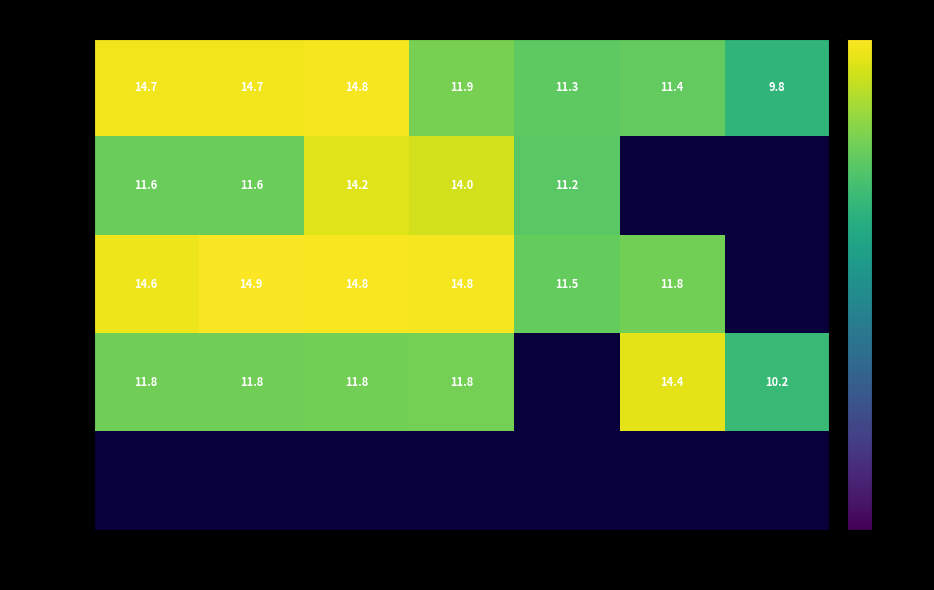

Between Thu and Fri, which is larger?

Thu